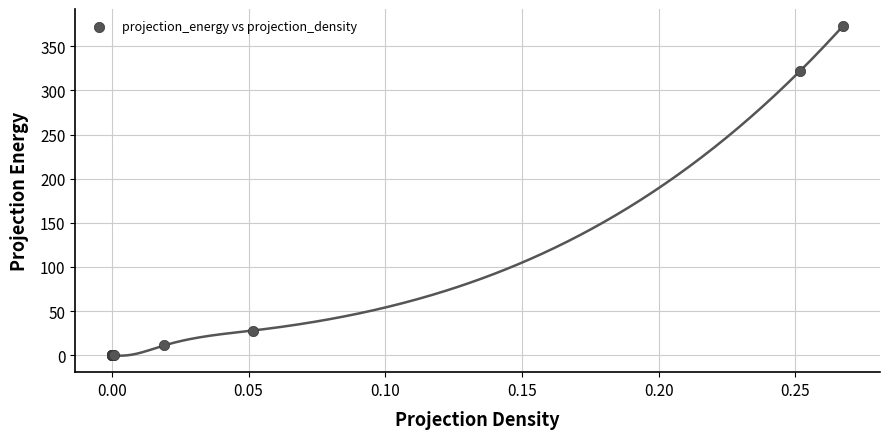

What Y value in the scatter plot is closest to 186?

322.3